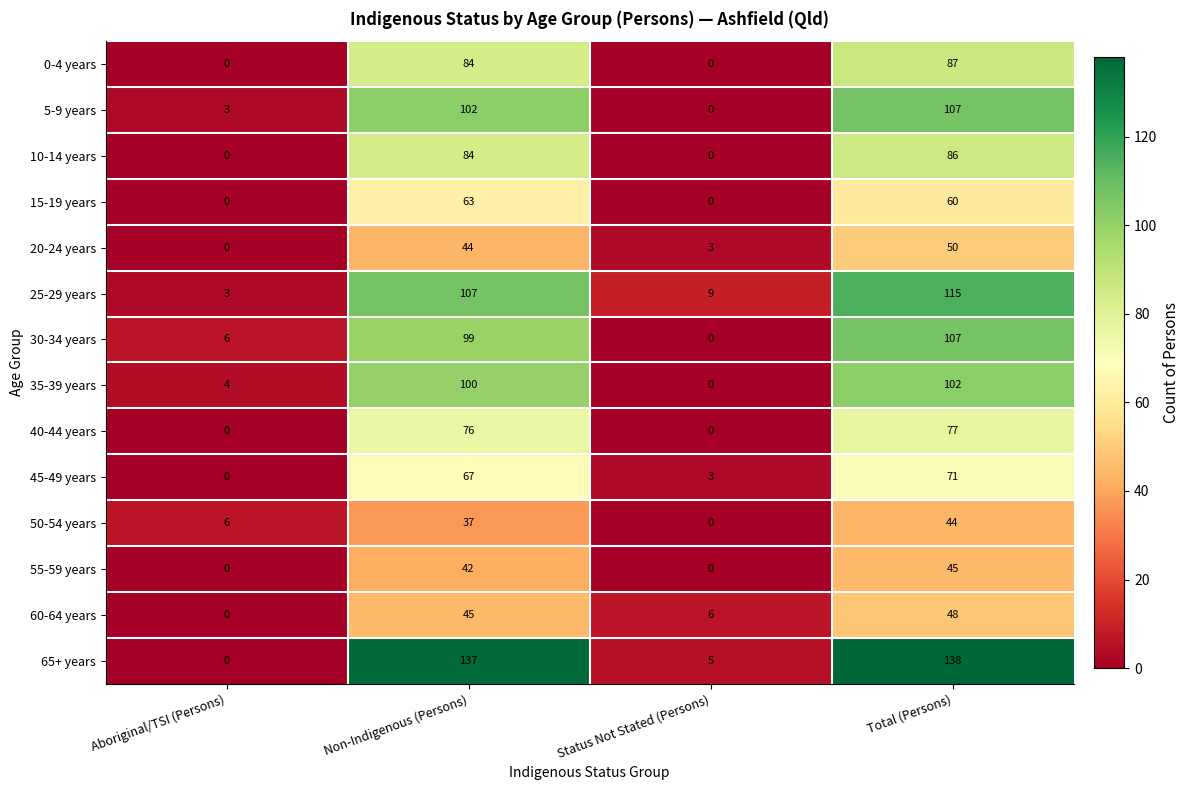

At which category does the chart reach its peak across all series?

Total (Persons)